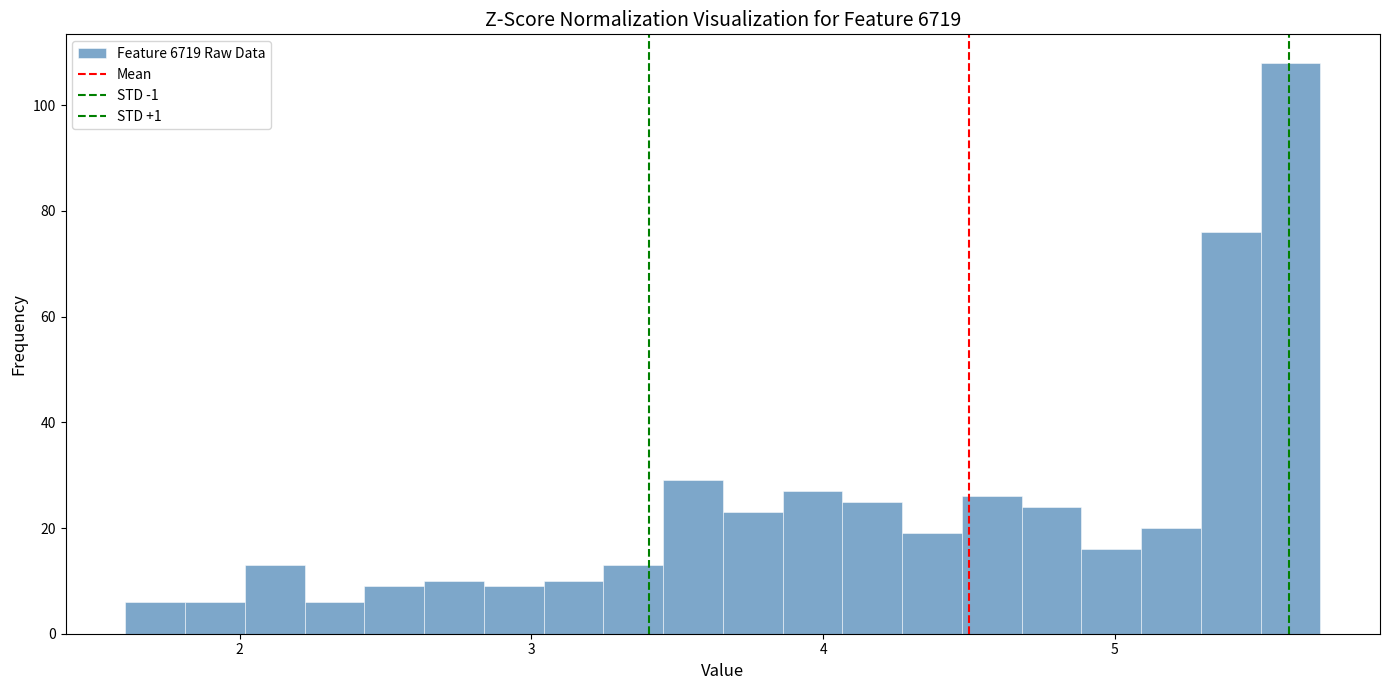

Around what value on the x-axis is the tallest bar? Give the approximate position of its centre, as read against the axis.

5.6